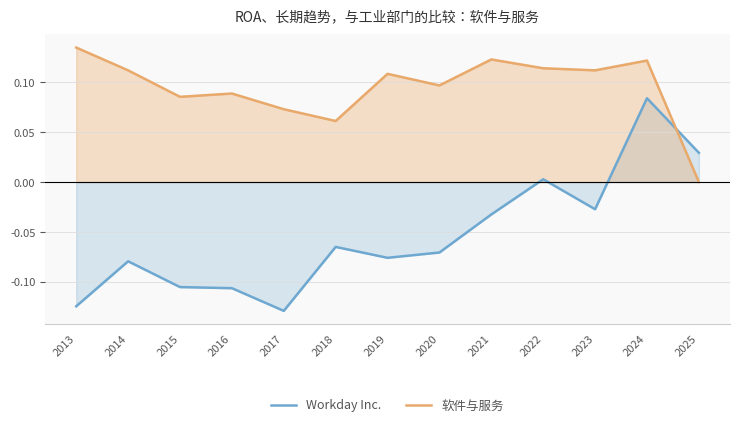

At which category is the sum across all series the highest?

2024